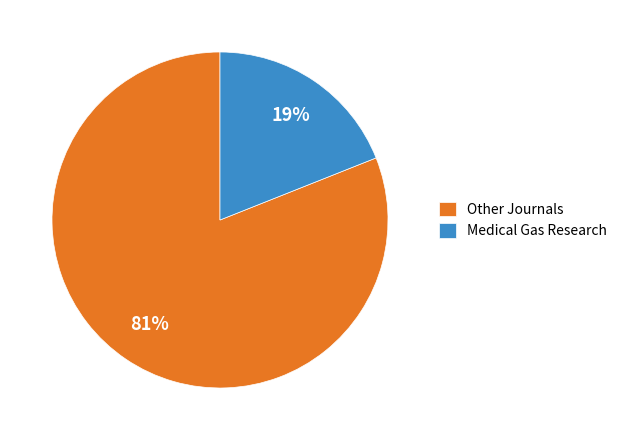

Combined, do Other Journals and Medical Gas Research account for over 50%?

Yes